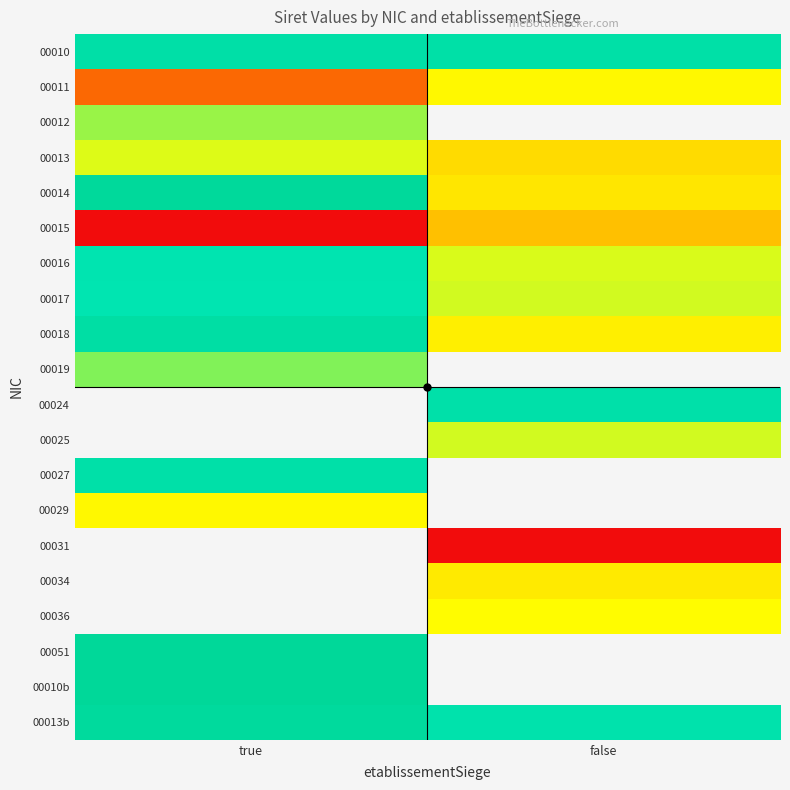

True or false: 00031 has a value of 6715215094830.3 at false.

False